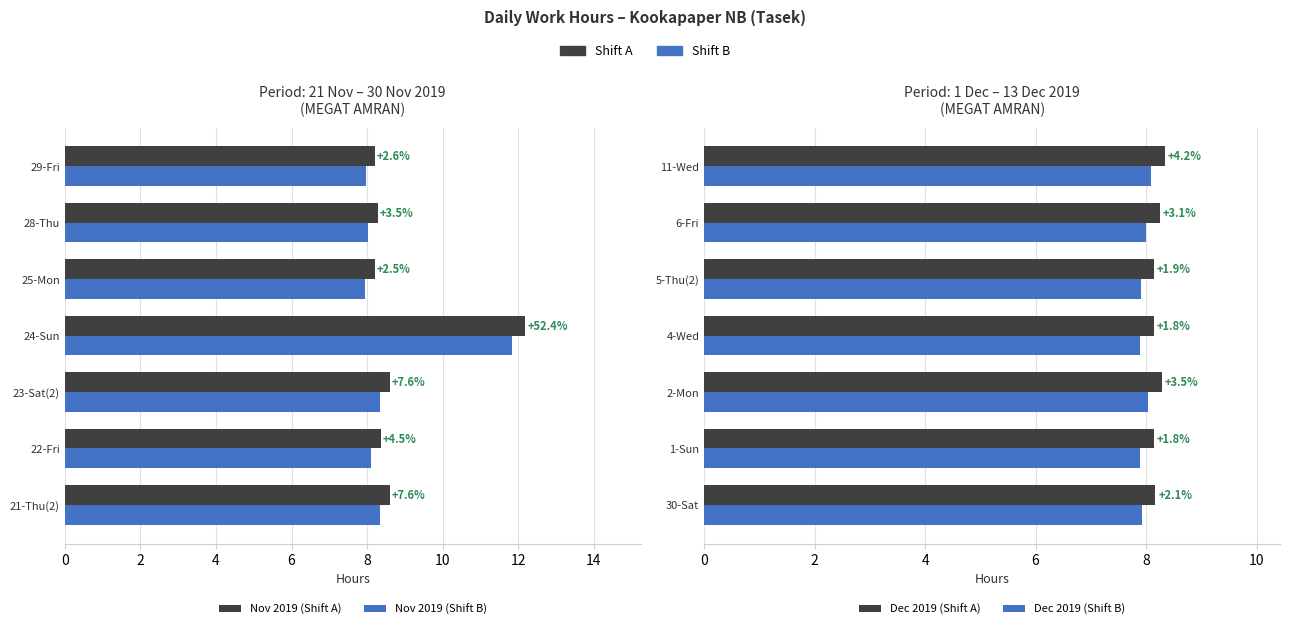

Rank the series by their maximum value, from highest to lowest.

Nov 2019 (Shift A), Nov 2019 (Shift B), Dec 2019 (Shift A), Dec 2019 (Shift B)